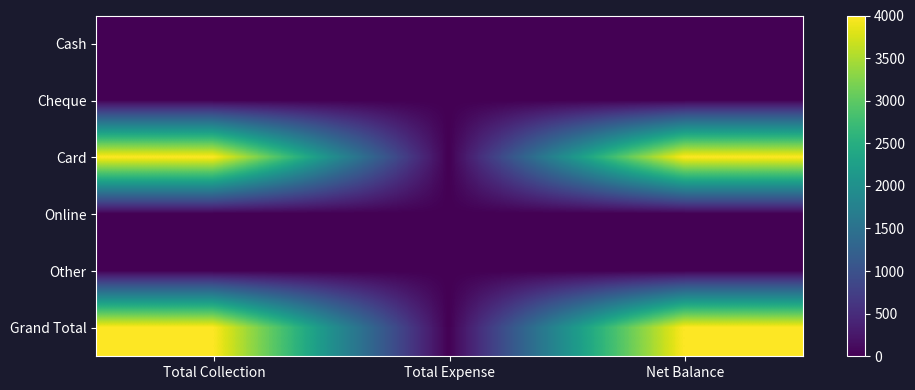

At how many categories does at least one series exceed 2574?

2